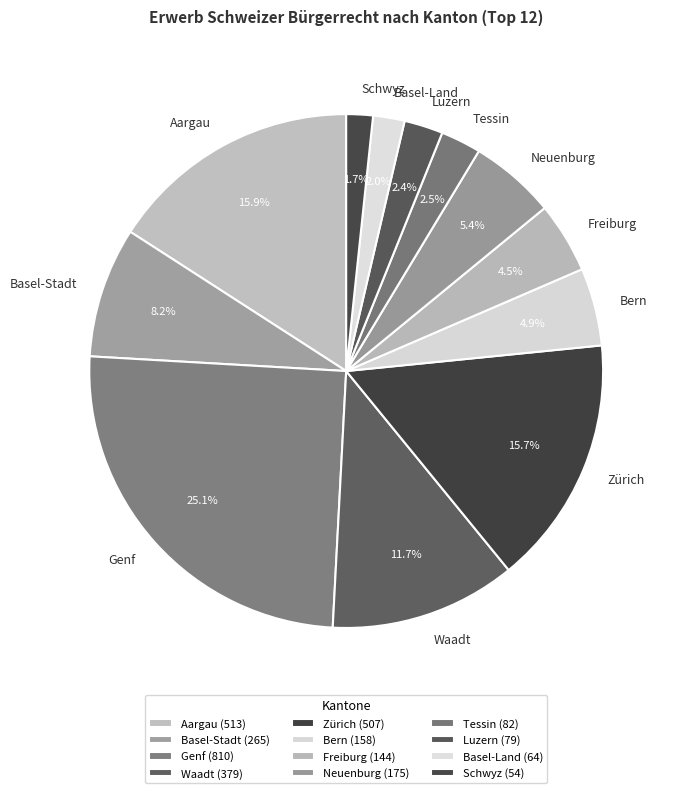

What percentage is NOT represented by Luzern?

97.6%